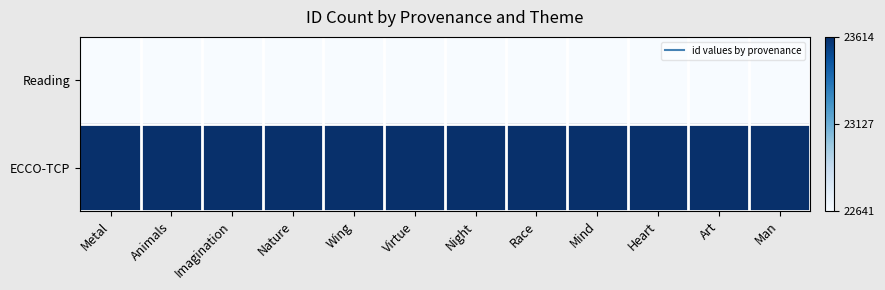

What is the difference between the highest and lowest values at Imagination?

1.0